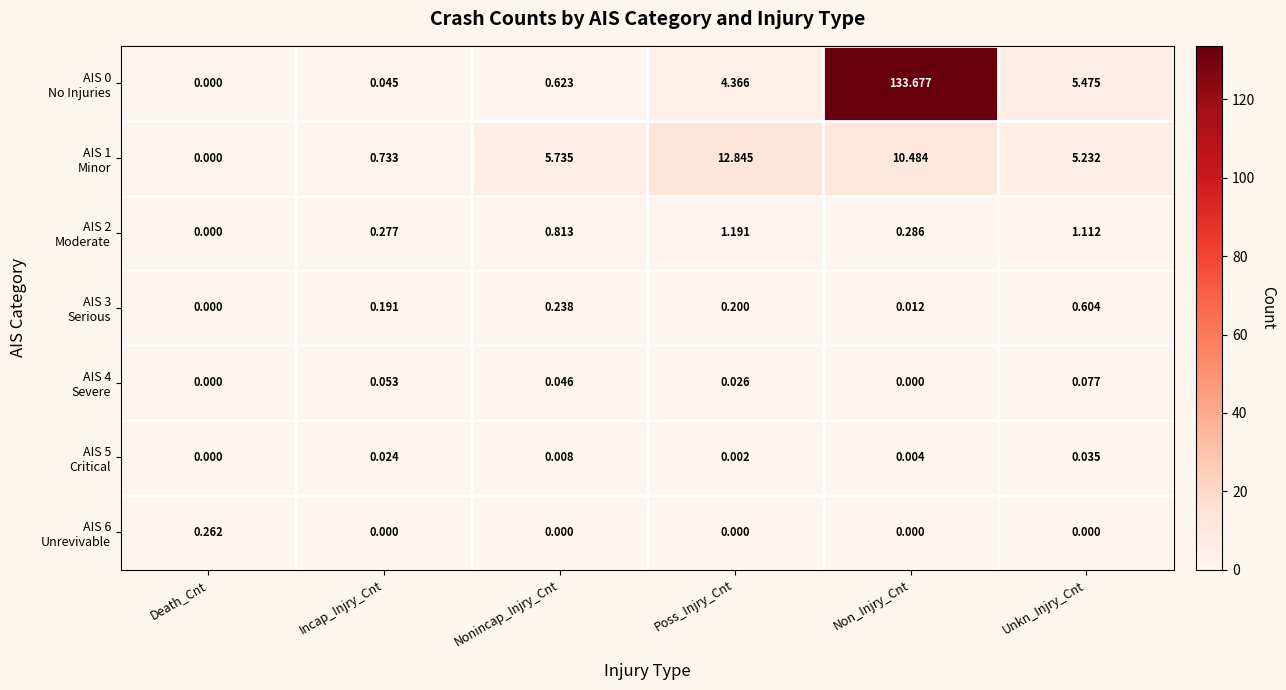

At which category is the sum across all series the highest?

Non_Injry_Cnt